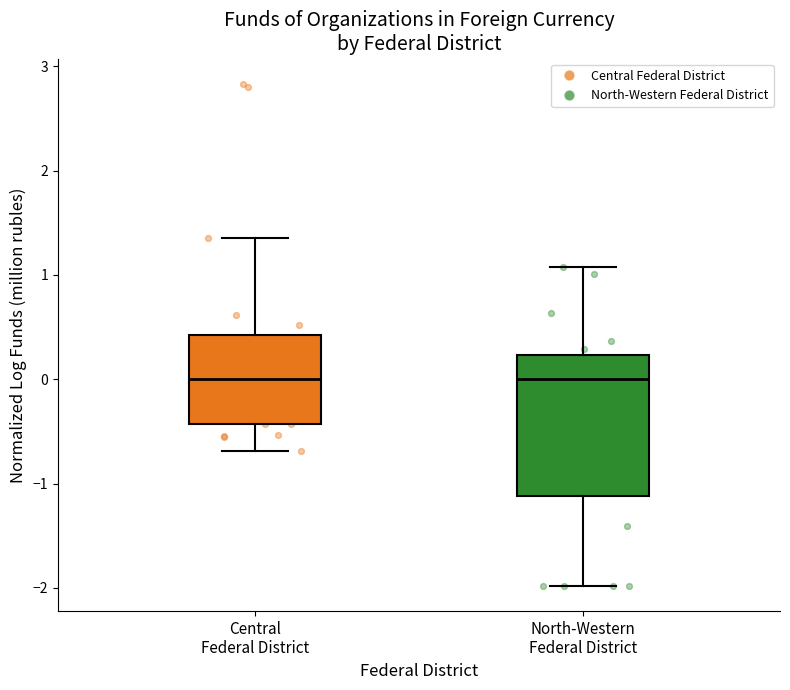

Reading left to right, read every box against the y-axis: the position of its median line, the range the box covers, and the ends of its whiskers. The values are not printed on the chart, so give them approximately, as read against the axis.

Central Federal District: median 0.0, box -0.4 to 0.4, whiskers -0.7 to 1.4
North-Western Federal District: median 0.0, box -1.1 to 0.2, whiskers -2.0 to 1.1